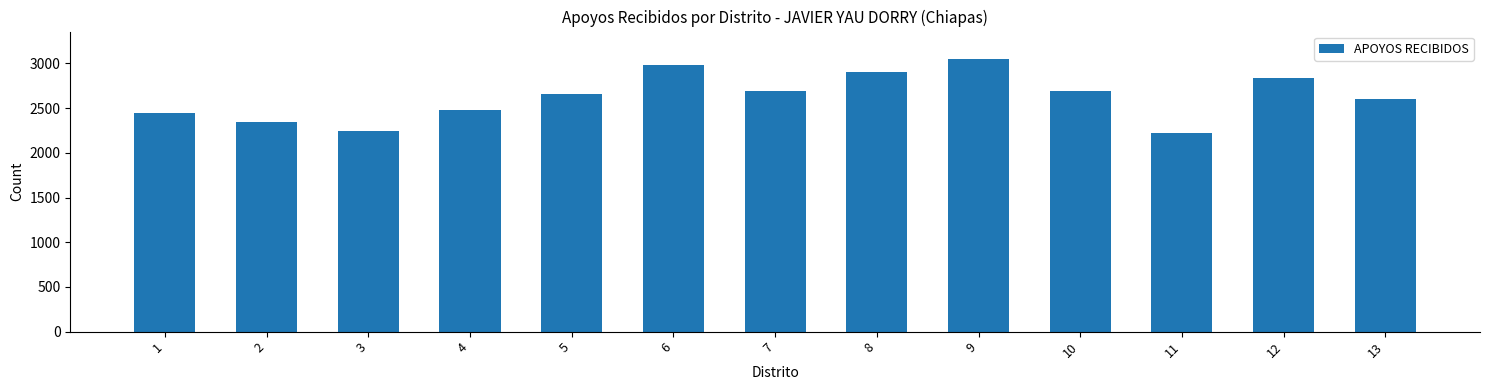

What is the sum of all values?

34155